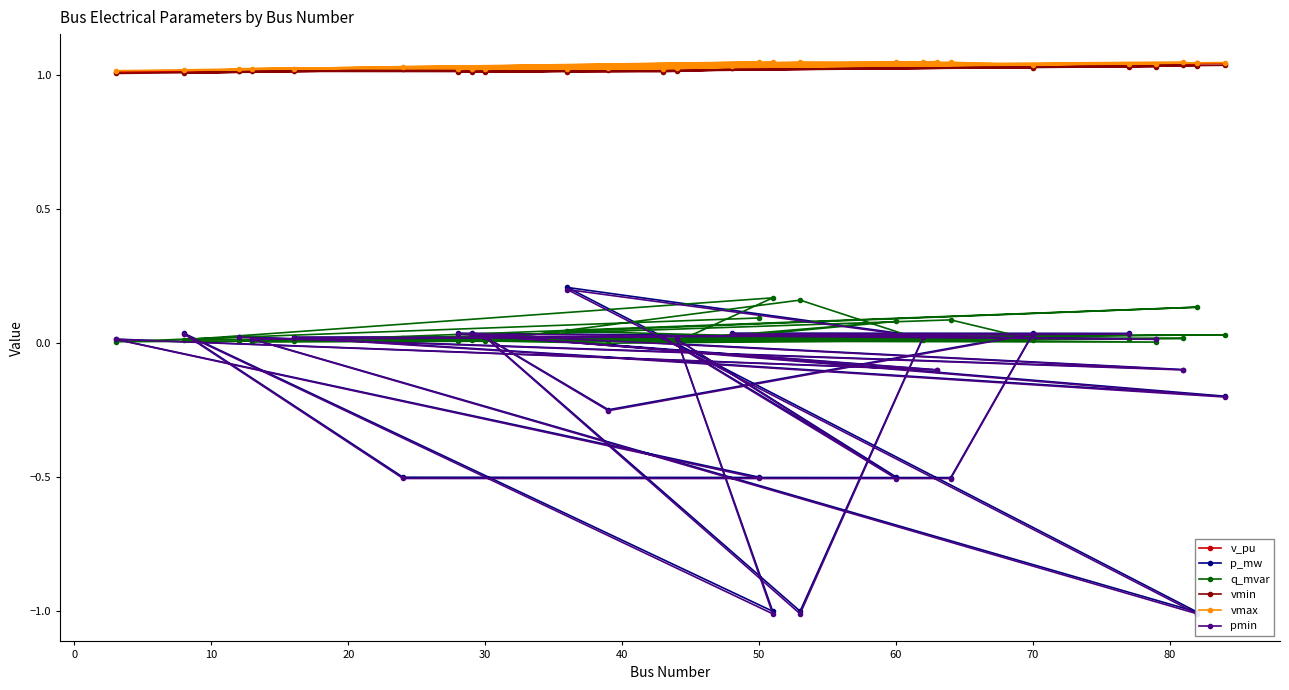

The value of pmin at 40 is 0.0. True or false?

True